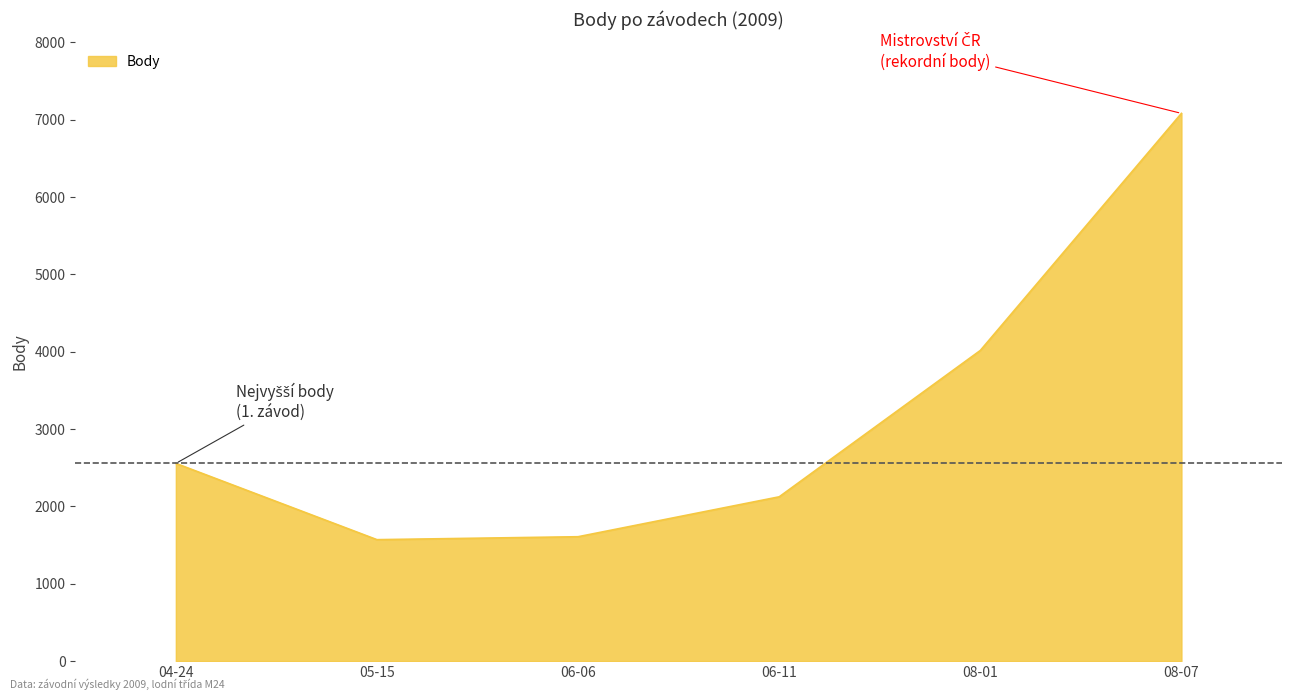

Reading left to right, extract all data points from this chart.

2556	1570	1608	2124	4016	7081